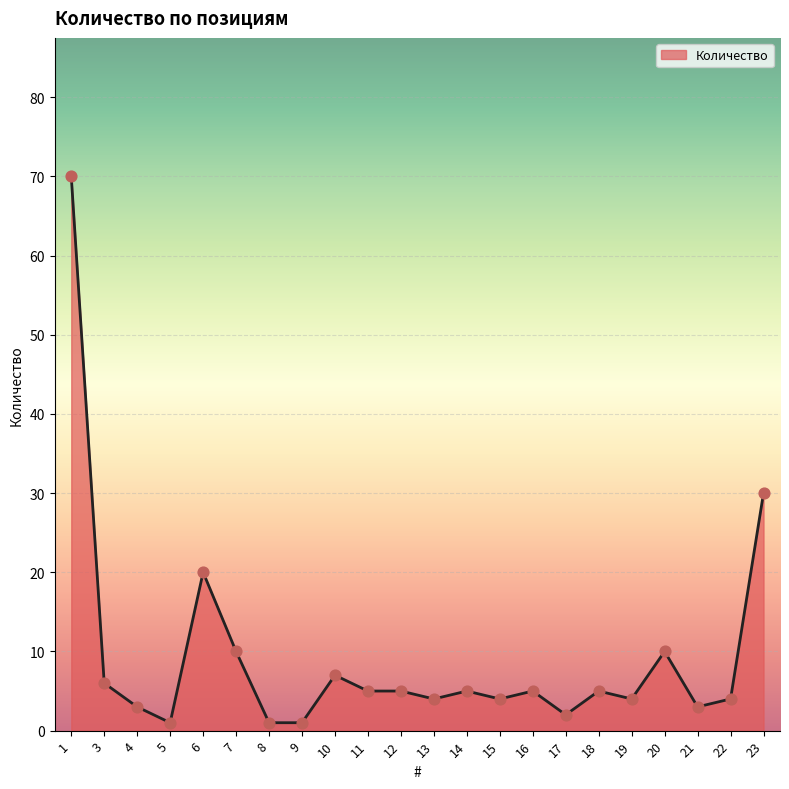

What is the ratio of the value at 7 to the value at 10?

1.4